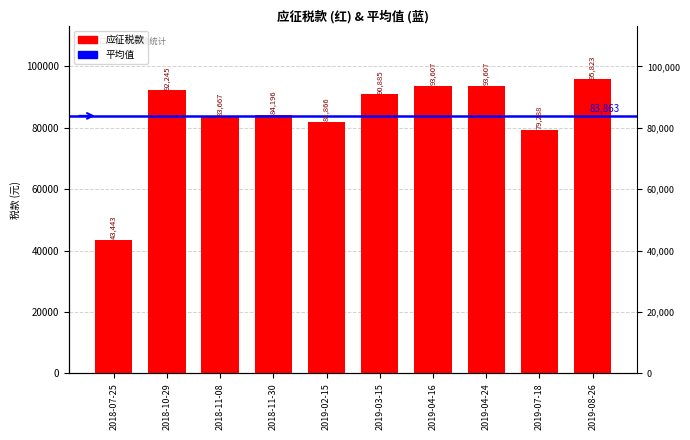

Which category has the highest value across all series?

2019-08-26